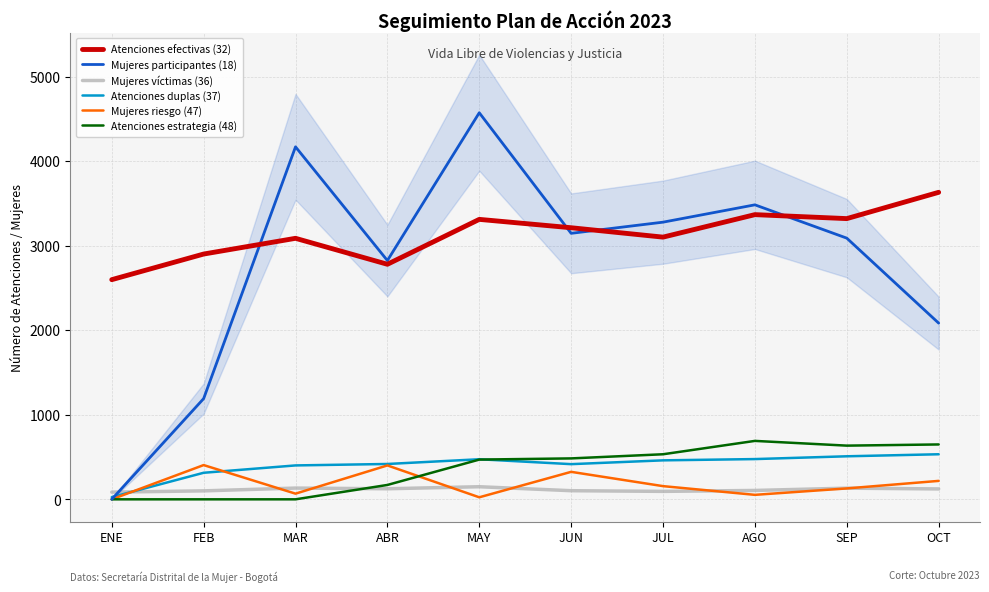

What is the difference between the Mujeres víctimas (36) values at FEB and AGO?

5